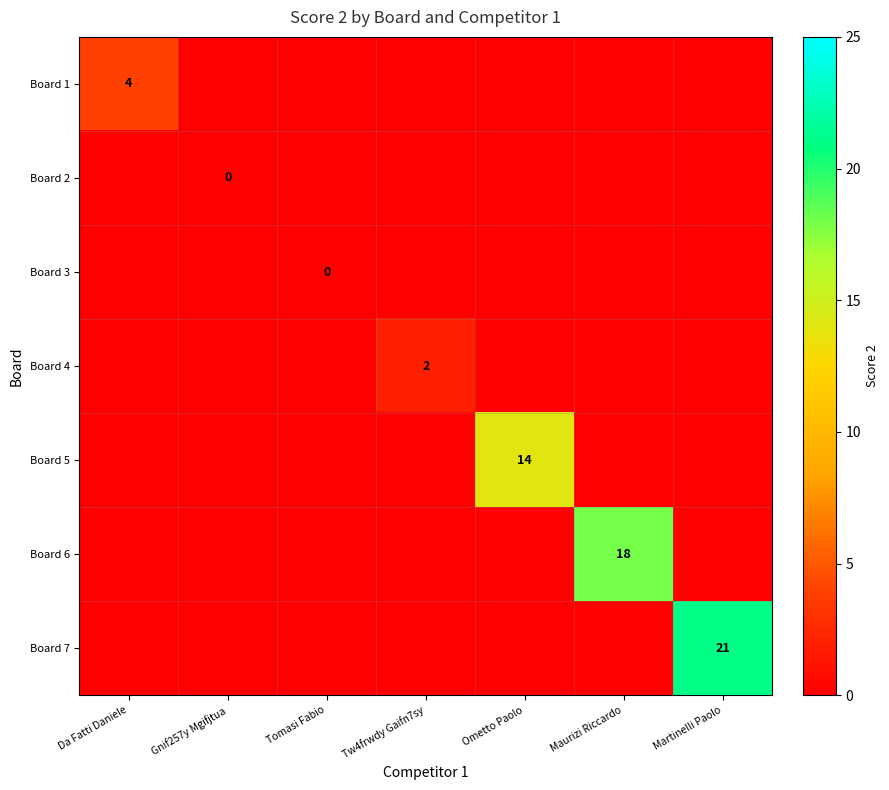

The value of Board 6 at Maurizi Riccardo is 7. True or false?

False